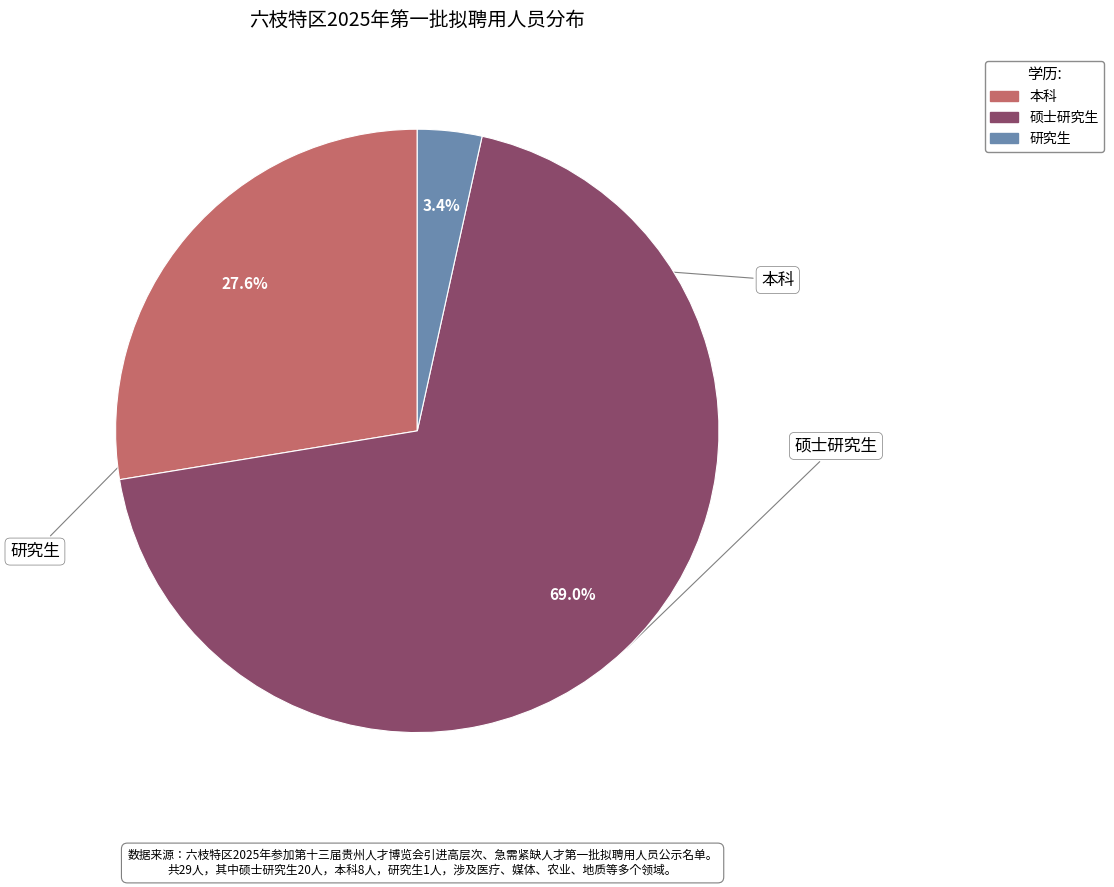

Is there a majority slice in this chart?

Yes